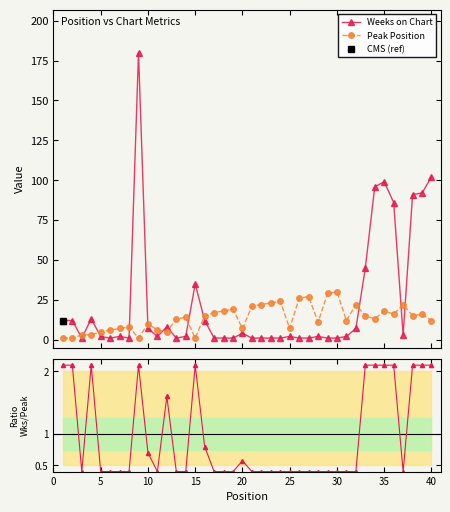

True or false: Weeks on Chart has more than 0 interior local peaks.

True